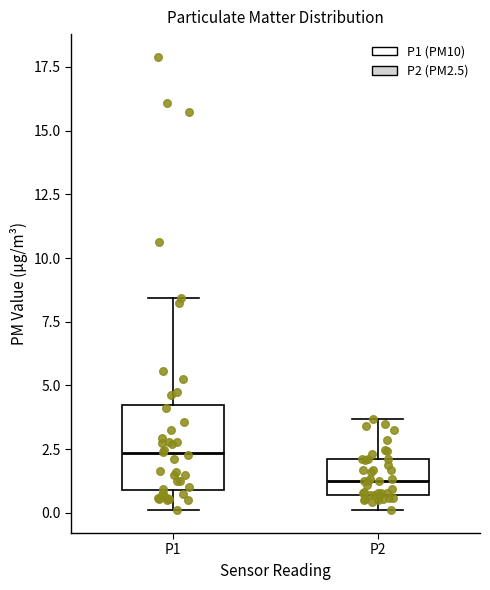

Reading left to right, read every box against the y-axis: the position of its median line, the range the box covers, and the ends of its whiskers. The values are not printed on the chart, so give them approximately, as read against the axis.

P1: median 2.5, box 1.0 to 4.0, whiskers 0.0 to 8.5
P2: median 1.5, box 0.5 to 2.0, whiskers 0.0 to 3.5